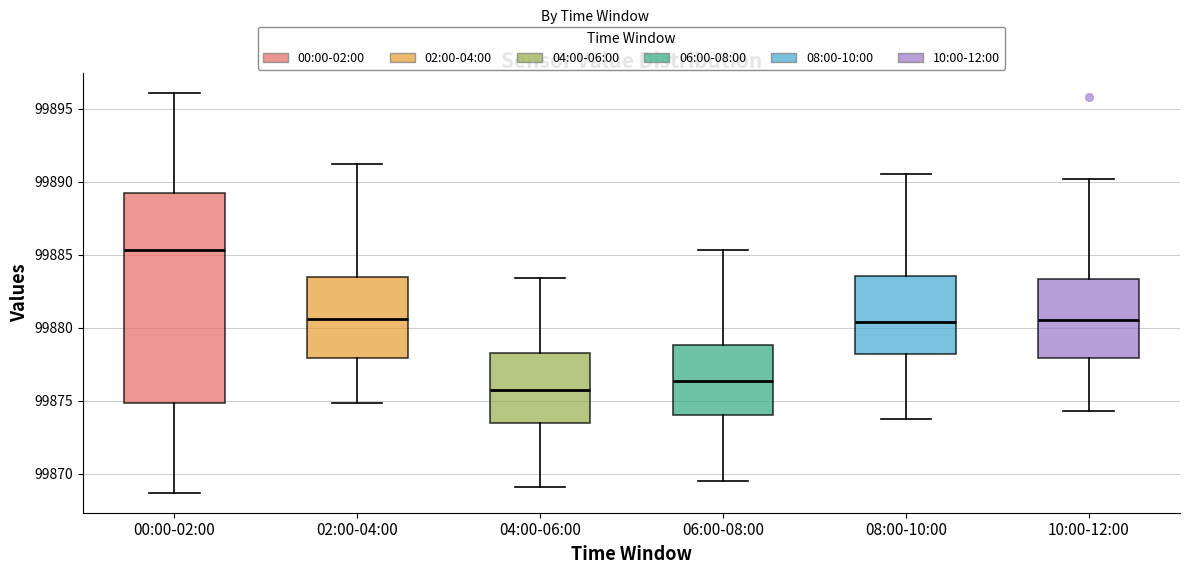

Comparing the boxes themselves (not the whiskers), which one is the tallest?

00:00-02:00